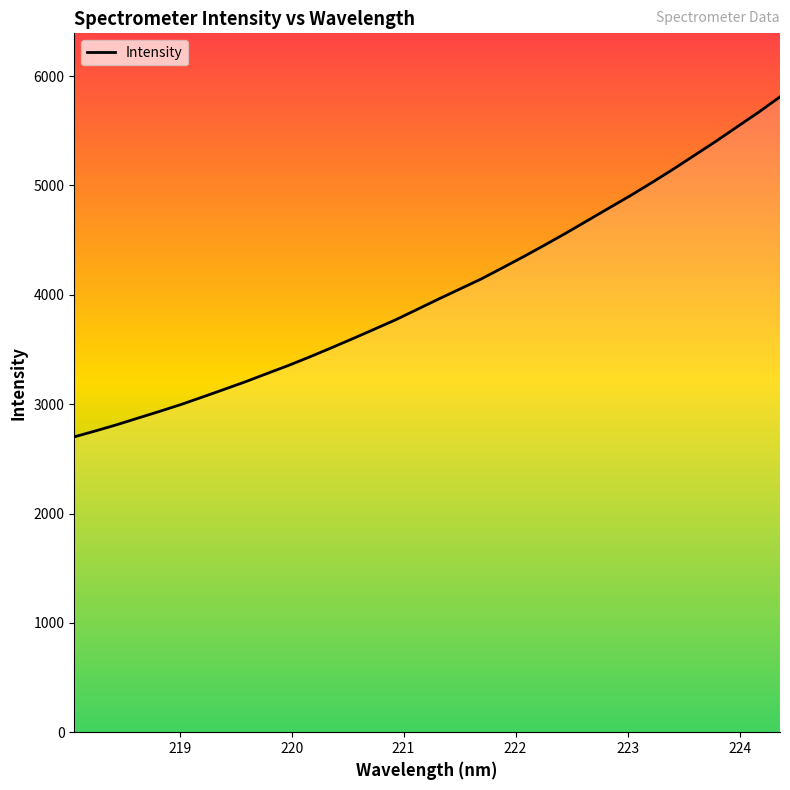

What is the difference between the maximum and minimum values?

3109.1